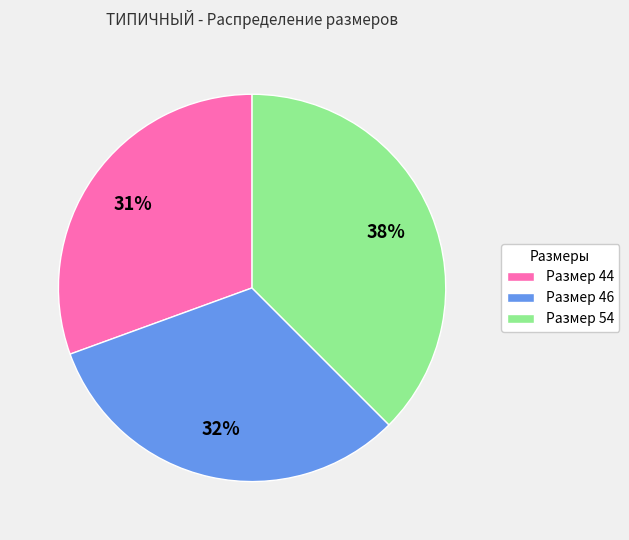

Which has a higher value, Размер 44 or Размер 54?

Размер 54